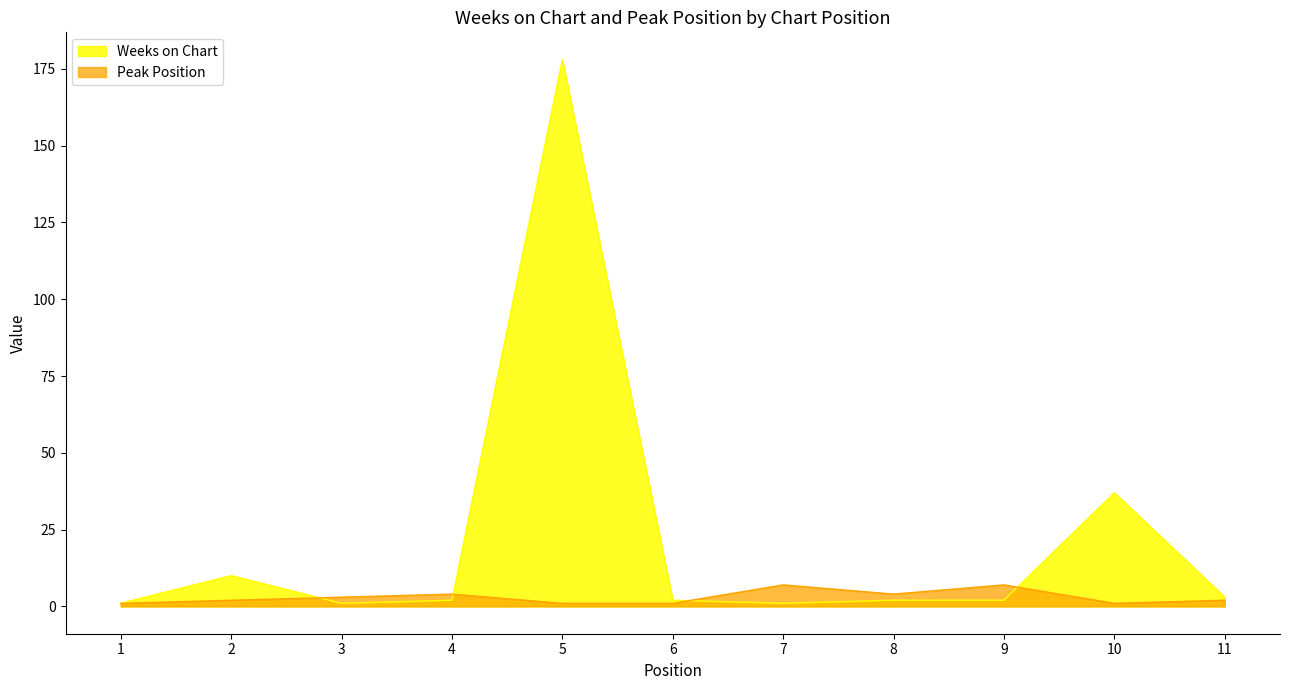

Which category has the highest value across all series?

5